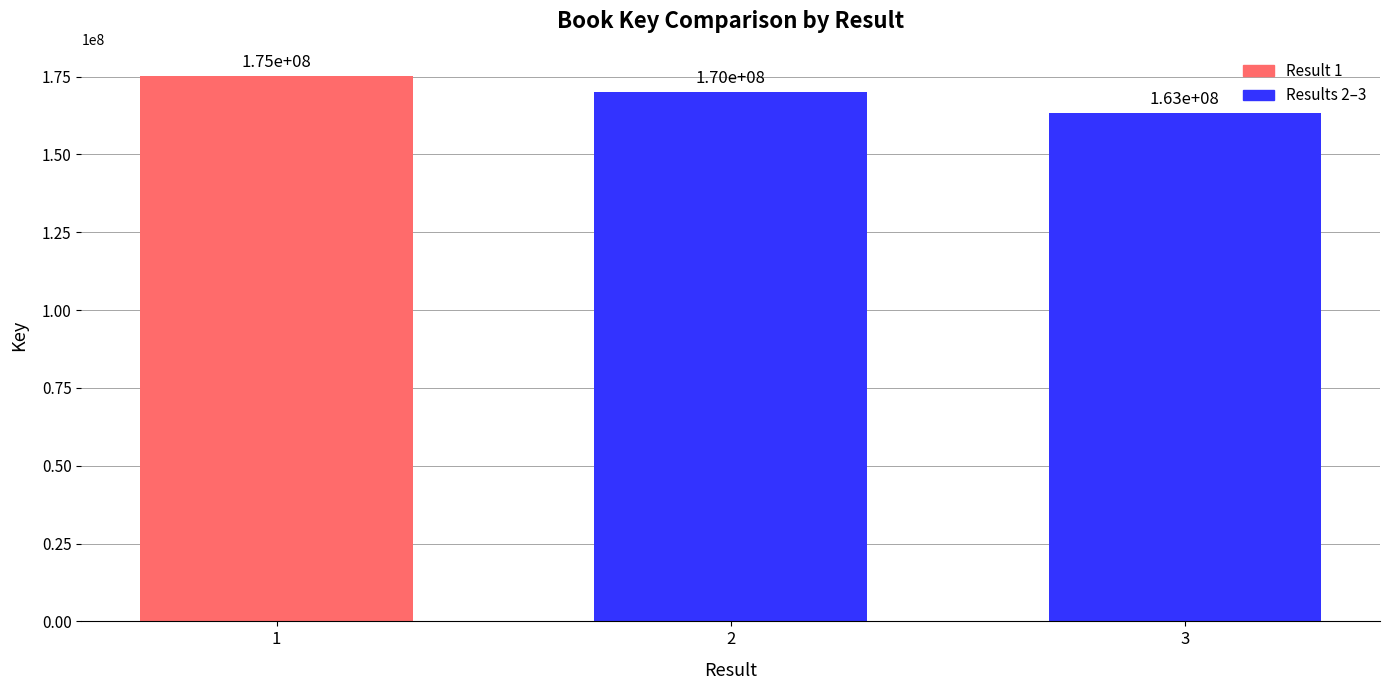

What is the change in value from 2 to 3?

-6842226